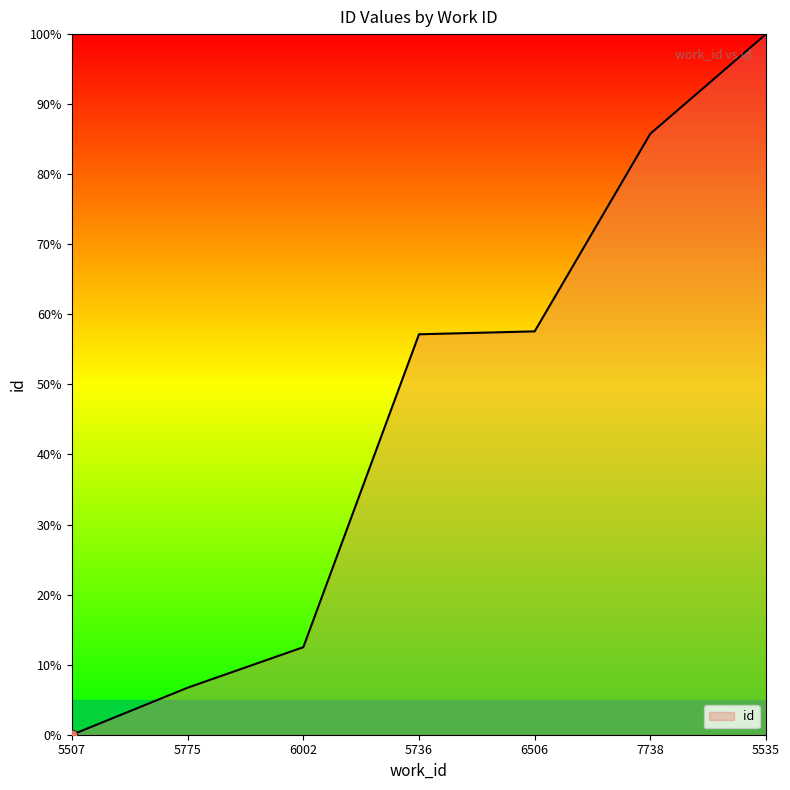

What is the change in value from 5736 to 6506?

+0.4